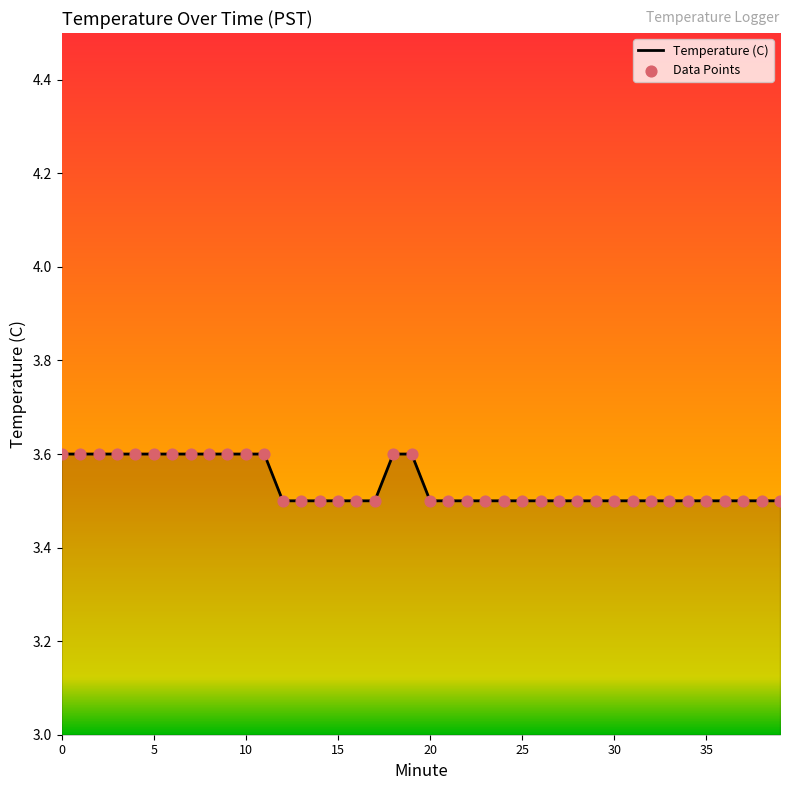

What is the smallest value displayed?

3.5